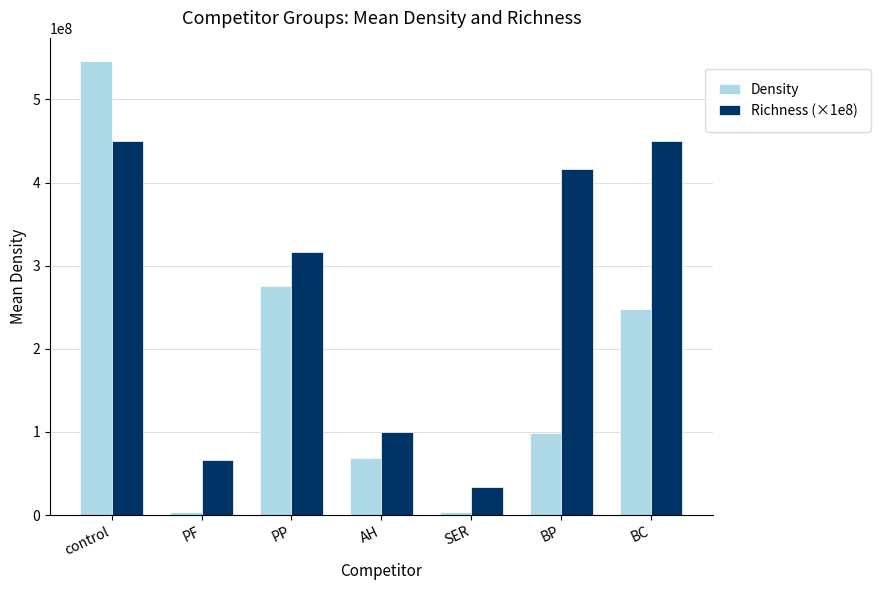

What is the smallest value displayed?

3500000.0